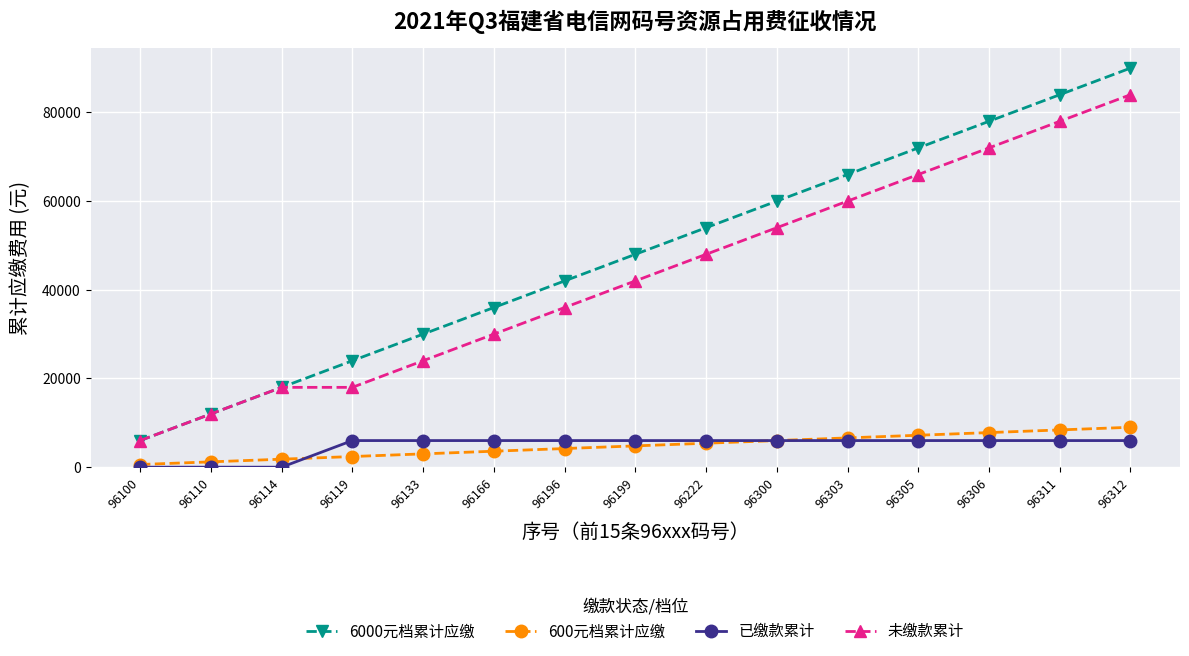

What is the sum of all 已缴款累计 values?

72000